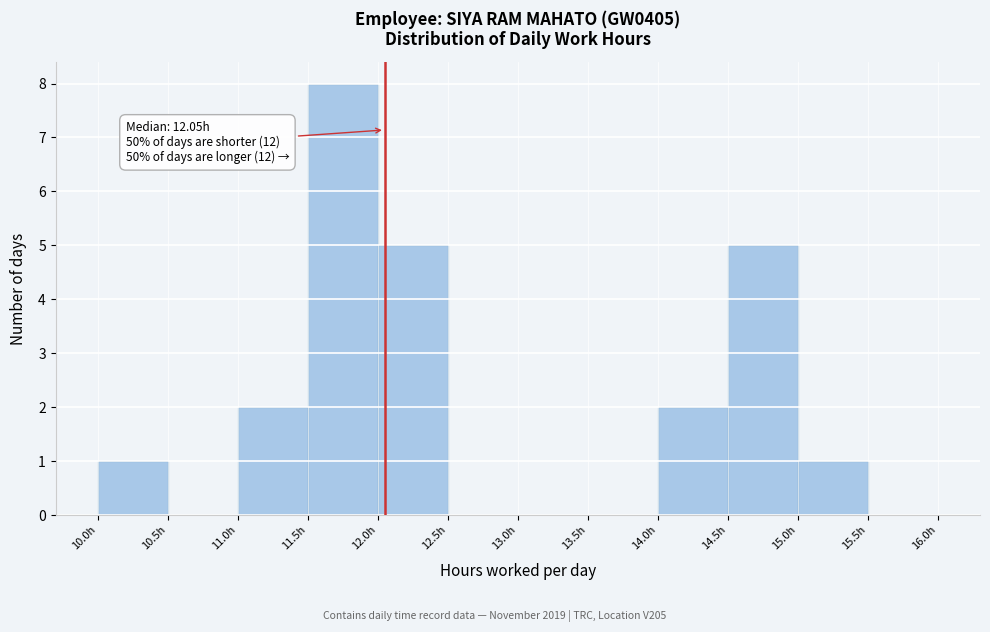

Which range on the x-axis has the tallest bar?

11.5 to 12.0